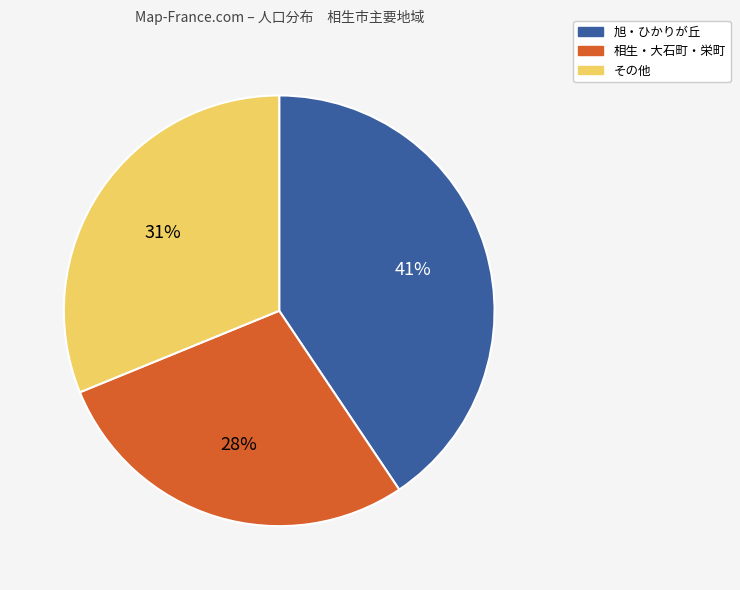

Does any single category account for the majority?

No